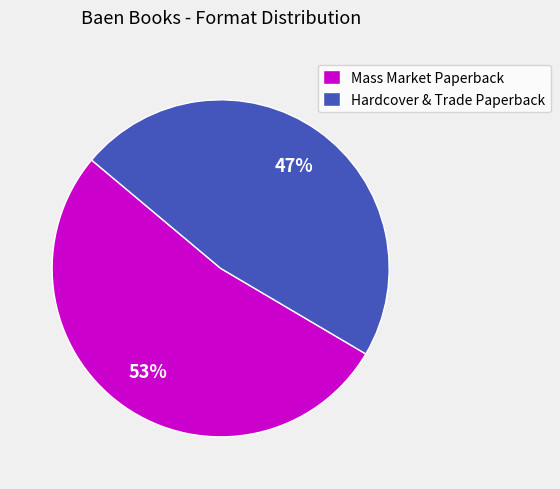

To the nearest percent, what portion does Mass Market Paperback represent?

53%